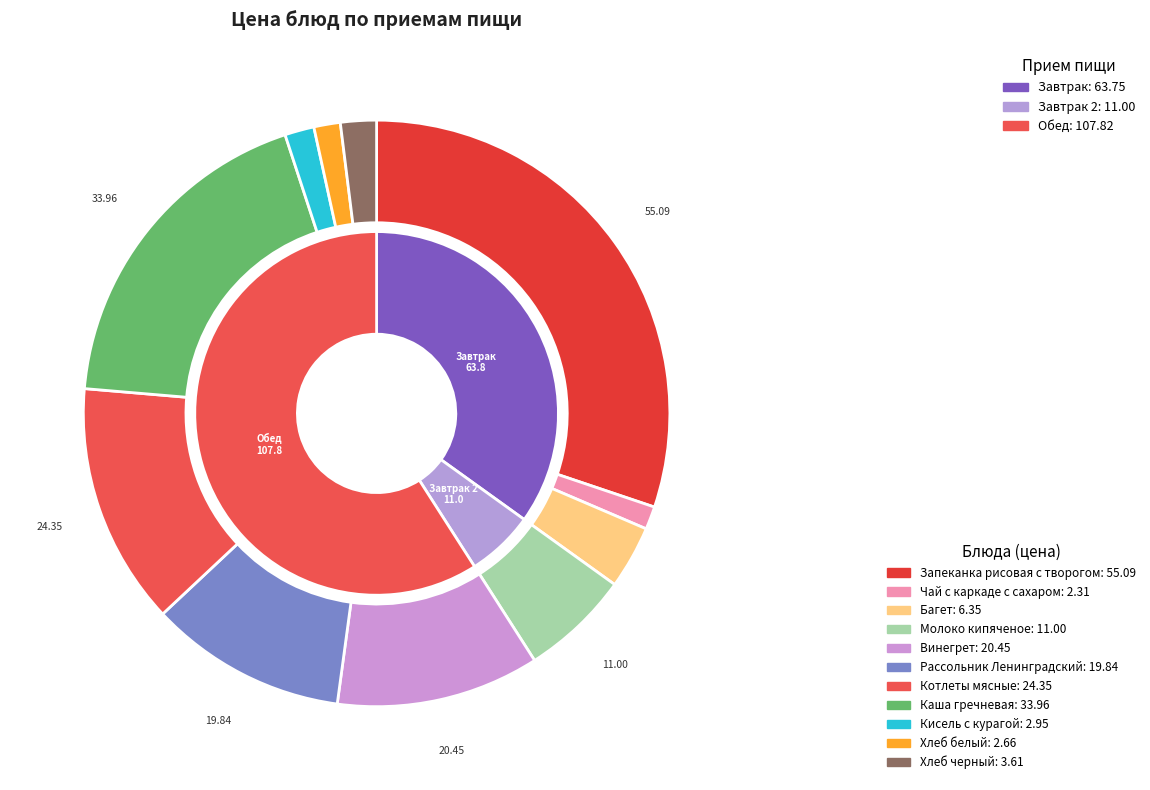

Rank the categories by value from highest to lowest.

Запеканка рисовая с творогом, Каша гречневая, Котлеты мясные, Винегрет, Рассольник Ленинградский, Молоко кипяченое, Багет, Хлеб черный, Кисель с курагой, Хлеб белый, Чай с каркаде с сахаром